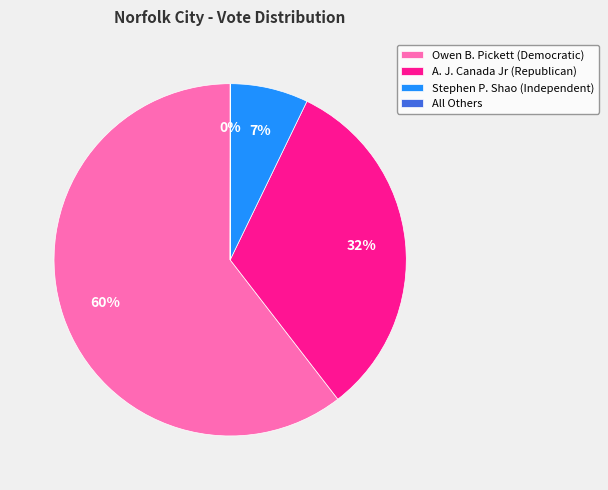

Does A. J. Canada Jr (Republican) represent more than half of the total?

No